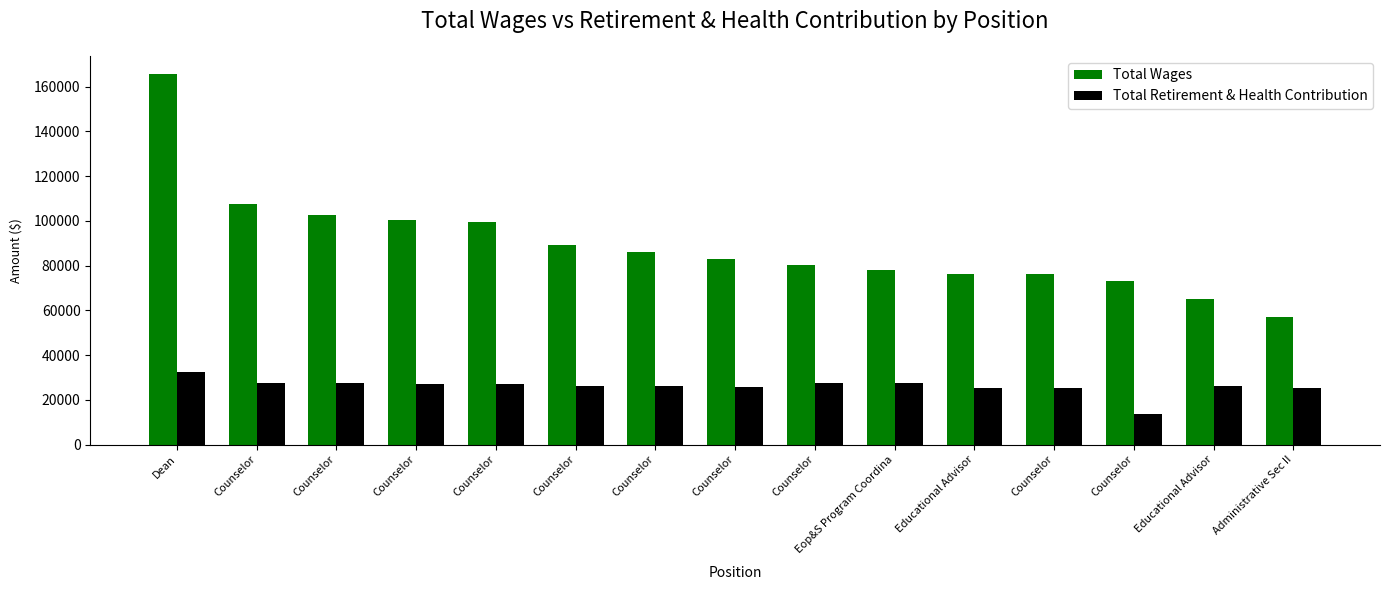

List the series in order of their peak value, highest first.

Total Wages, Total Retirement & Health Contribution